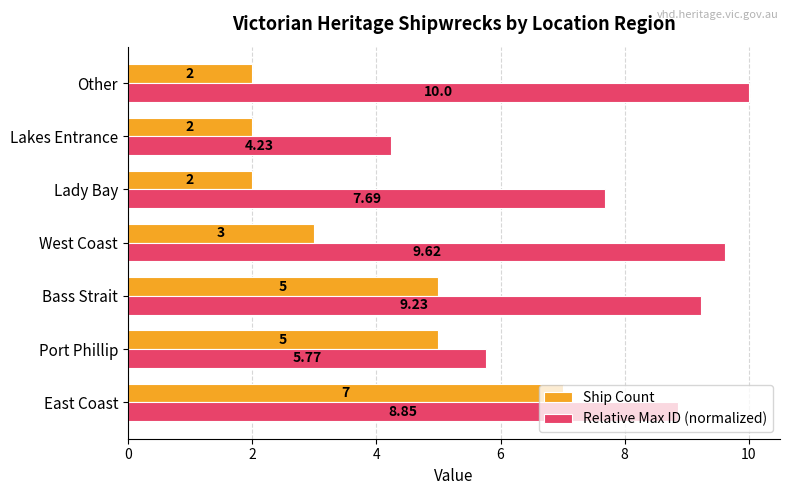

Which series changed the most between Port Phillip and Bass Strait?

Relative Max ID (normalized)